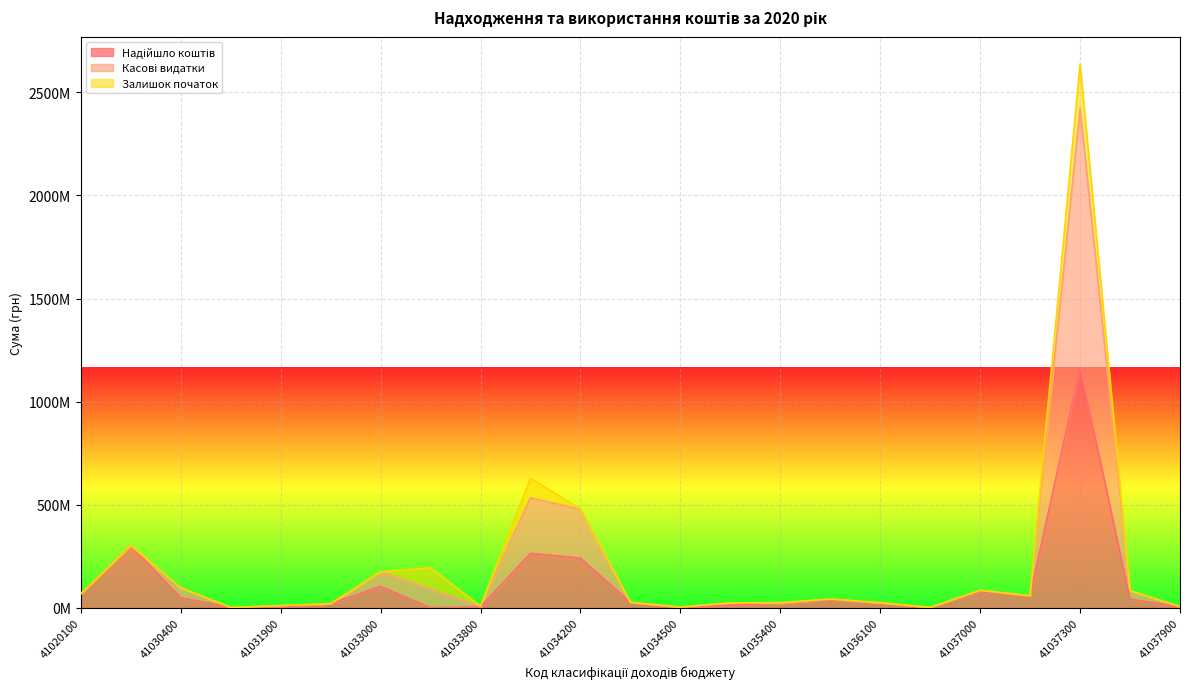

Where is the first local maximum for Надійшло коштів?

41020200